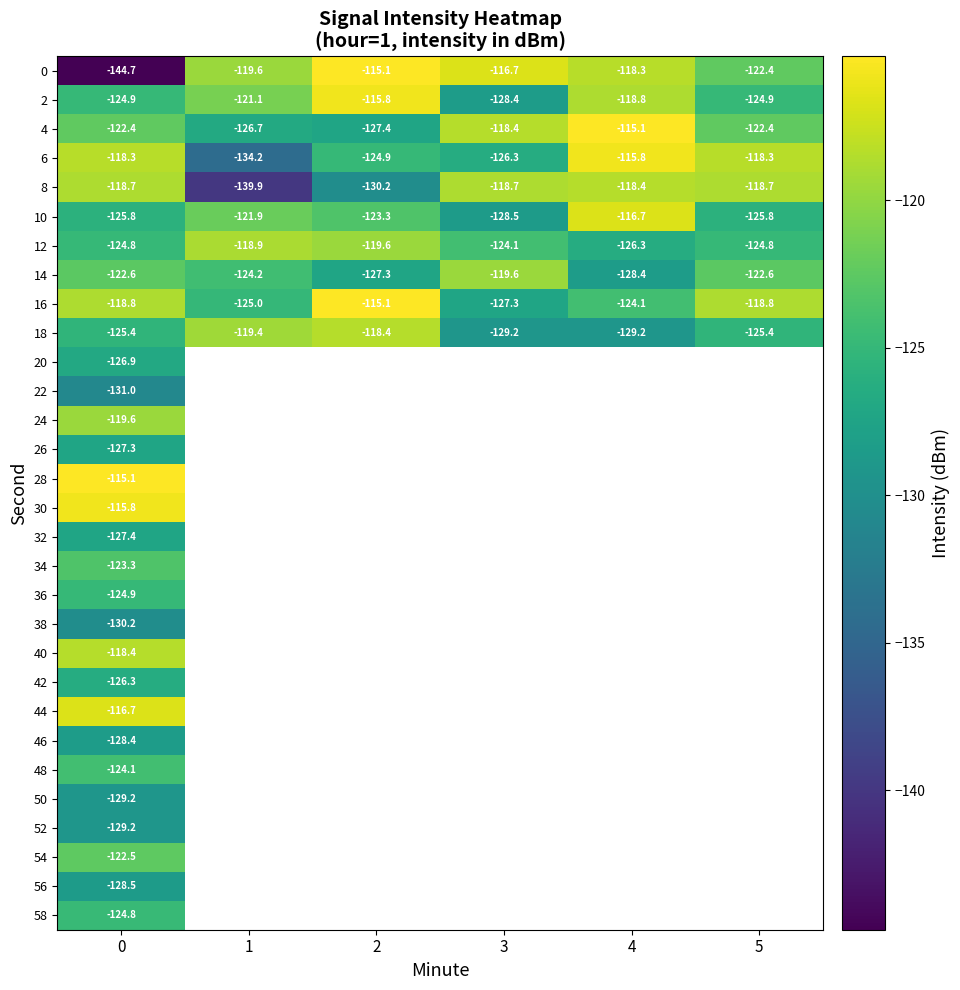

Rank the series by their maximum value, from highest to lowest.

0, 4, 16, 28, 2, 6, 30, 10, 44, 8, 18, 40, 12, 14, 24, 54, 34, 48, 58, 36, 42, 20, 26, 32, 46, 56, 50, 52, 38, 22